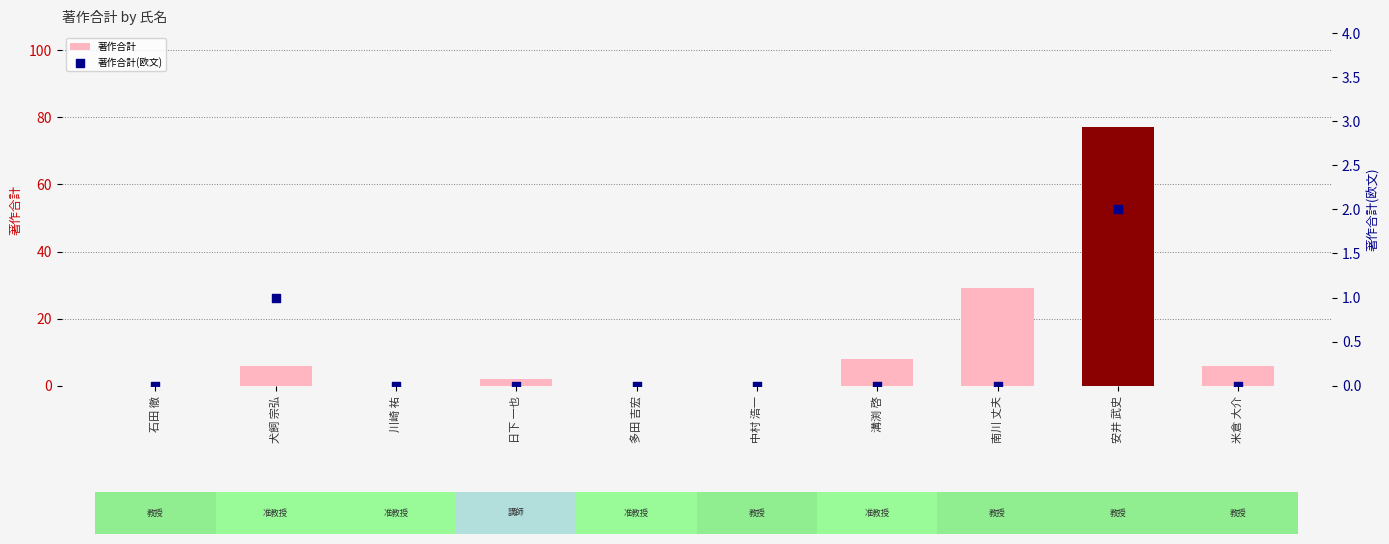

Which series contains the highest Y value?

著作合計